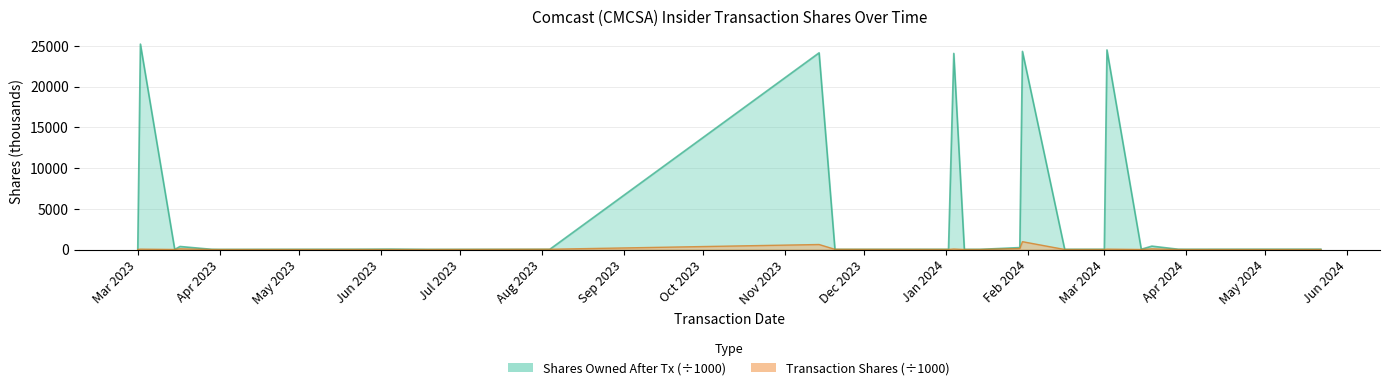

At 2023-03-17, list the series in order from largest to smallest.

sharesOwnedFollowingTransaction, transactionShares